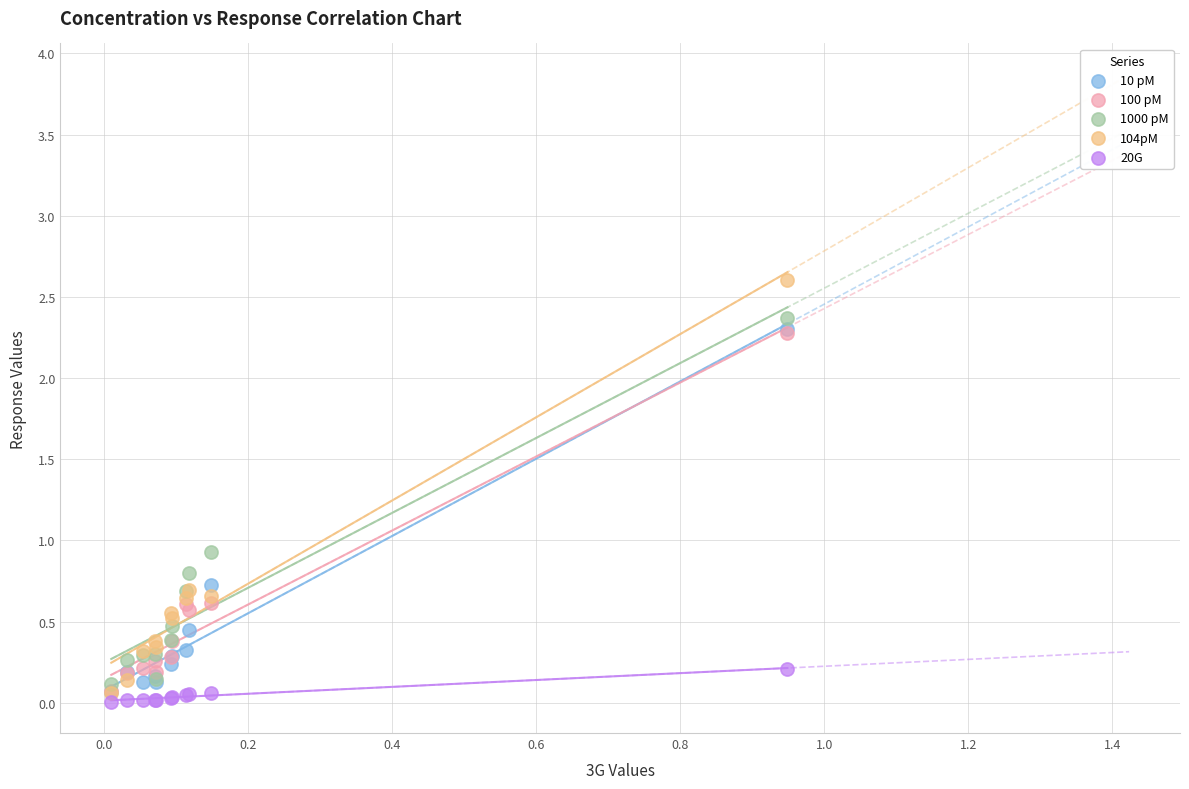

Which series reaches the minimum Y coordinate?

20G